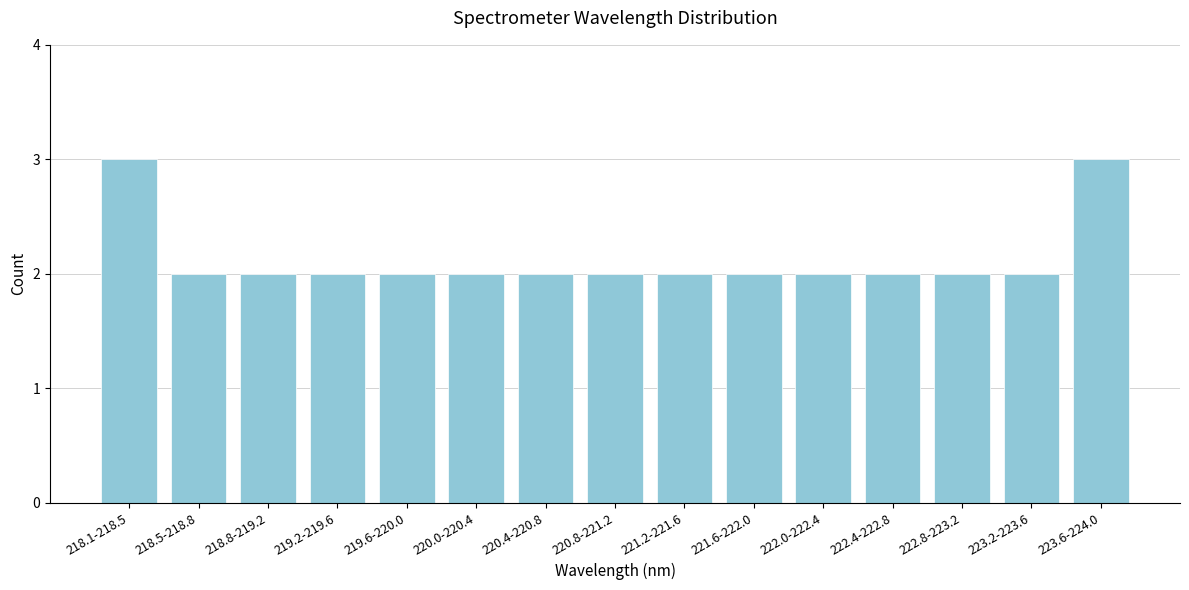

Reading left to right, list all the values displayed in this chart.

218.1-218.5=3	218.5-218.8=2	218.8-219.2=2	219.2-219.6=2	219.6-220.0=2	220.0-220.4=2	220.4-220.8=2	220.8-221.2=2	221.2-221.6=2	221.6-222.0=2	222.0-222.4=2	222.4-222.8=2	222.8-223.2=2	223.2-223.6=2	223.6-224.0=3